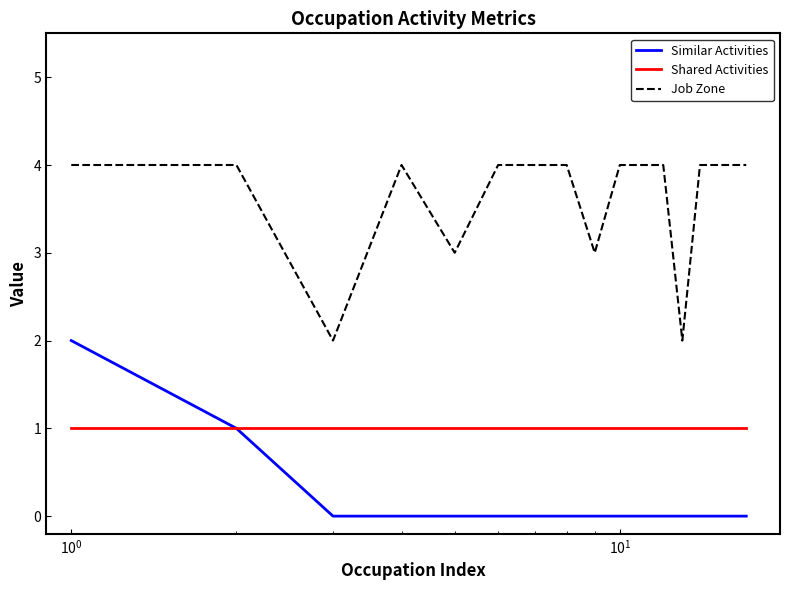

List the series in order of their overall mean, highest first.

Job Zone, Shared Activities, Similar Activities